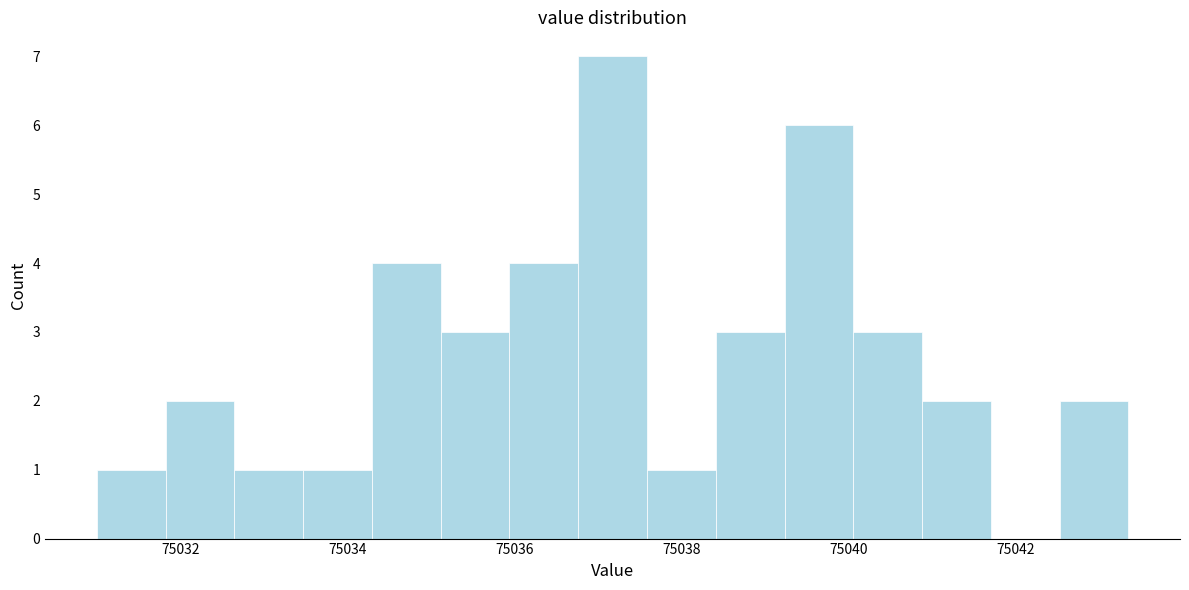

Reading left to right, list every bar in this chart as the range it spans on the x-axis followed by its height. Neither the bar edges nor the heights are printed on the chart, so give them approximately, as read against the axes.

75031.0 to 75031.8: 1
75031.8 to 75032.6: 2
75032.6 to 75033.4: 1
75033.4 to 75034.2: 1
75034.2 to 75035.2: 4
75035.2 to 75036.0: 3
75036.0 to 75036.8: 4
75036.8 to 75037.6: 7
75037.6 to 75038.4: 1
75038.4 to 75039.2: 3
75039.2 to 75040.0: 6
75040.0 to 75040.8: 3
75040.8 to 75041.8: 2
75041.8 to 75042.6: 0
75042.6 to 75043.4: 2